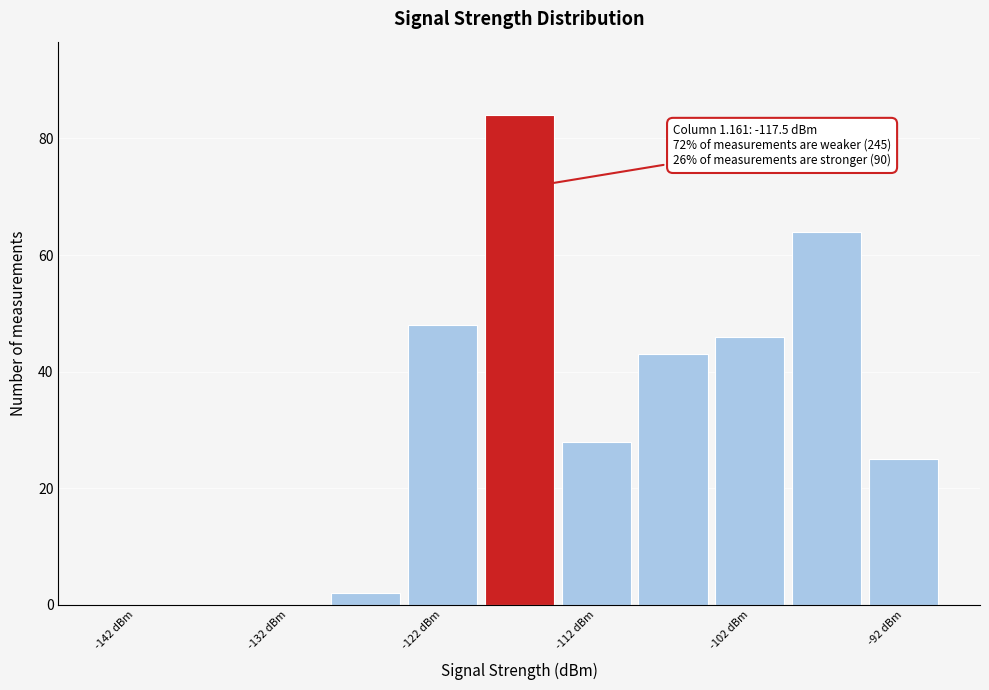

Which range on the x-axis has the tallest bar?

-120 to -115